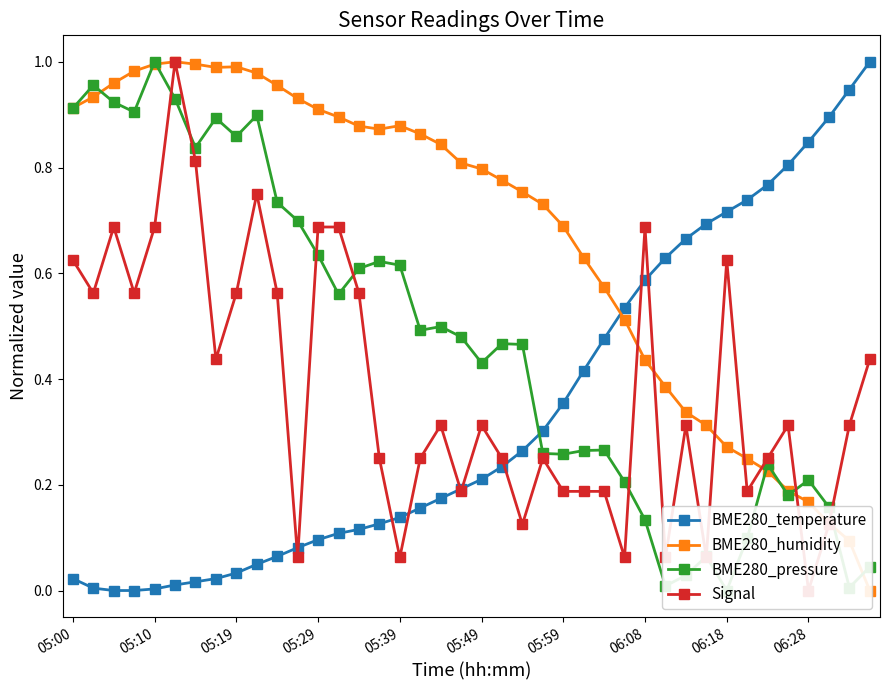

At 34, list the series in order from largest to smallest.

BME280_temperature, Signal, BME280_pressure, BME280_humidity